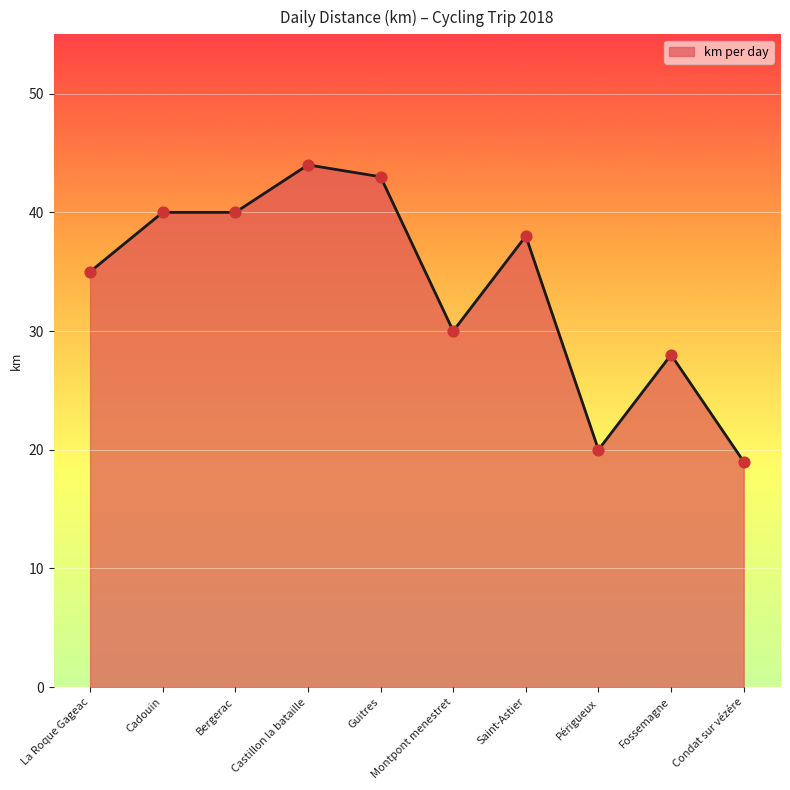

Approximately how many times larger is the value at Montpont menestret compared to Saint-Astier?

0.8